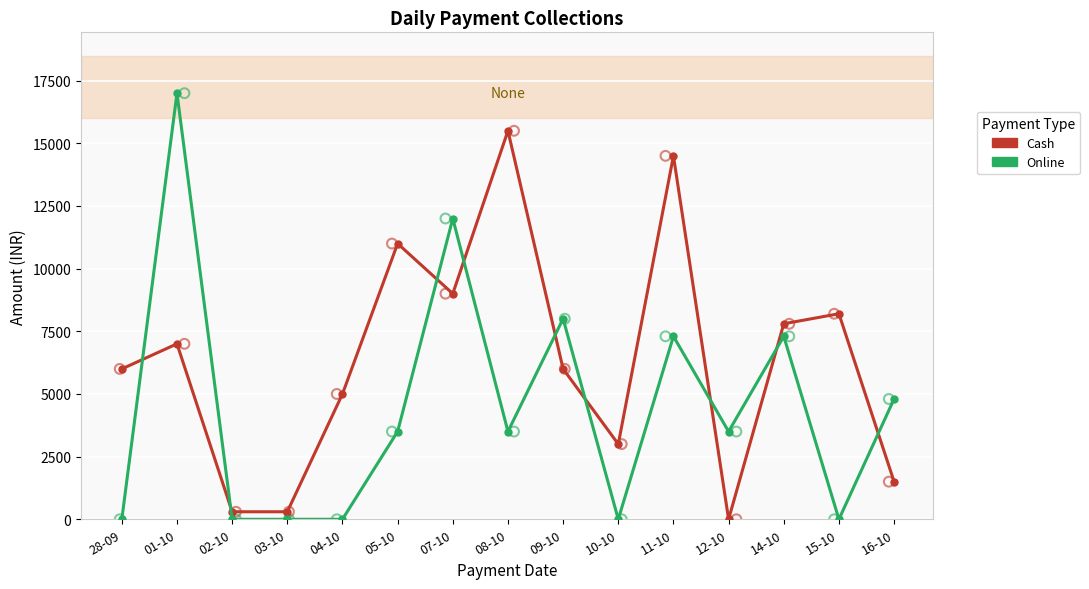

What is the total value across all series at 28-09?

5998